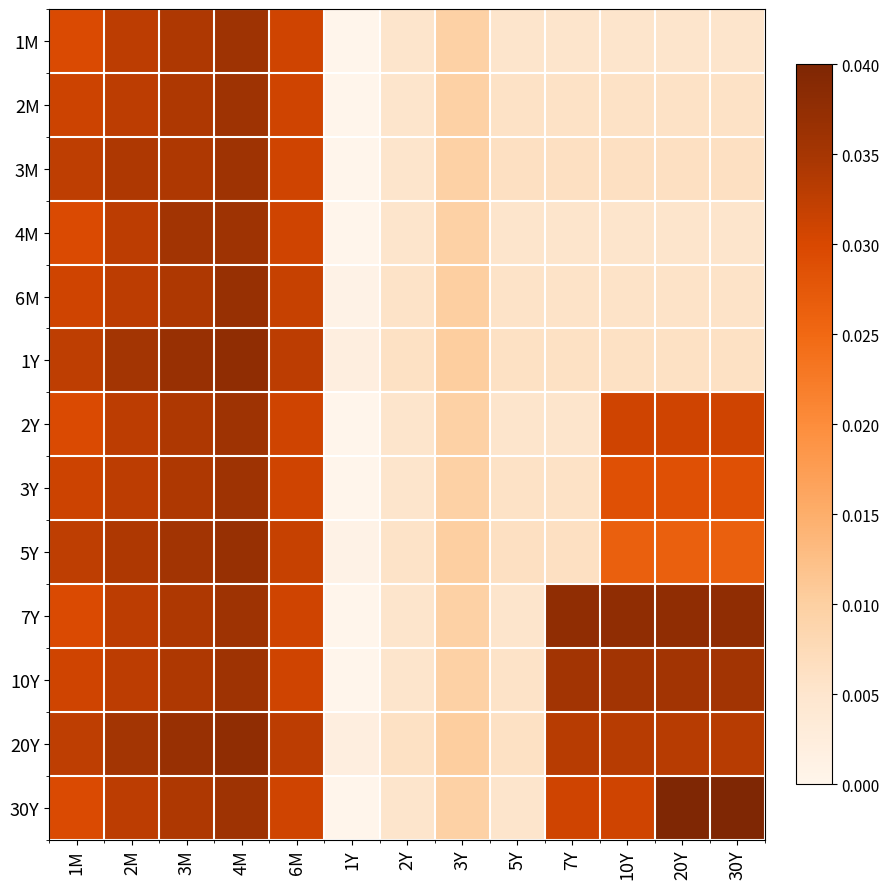

At which category does the chart reach its peak across all series?

20Y